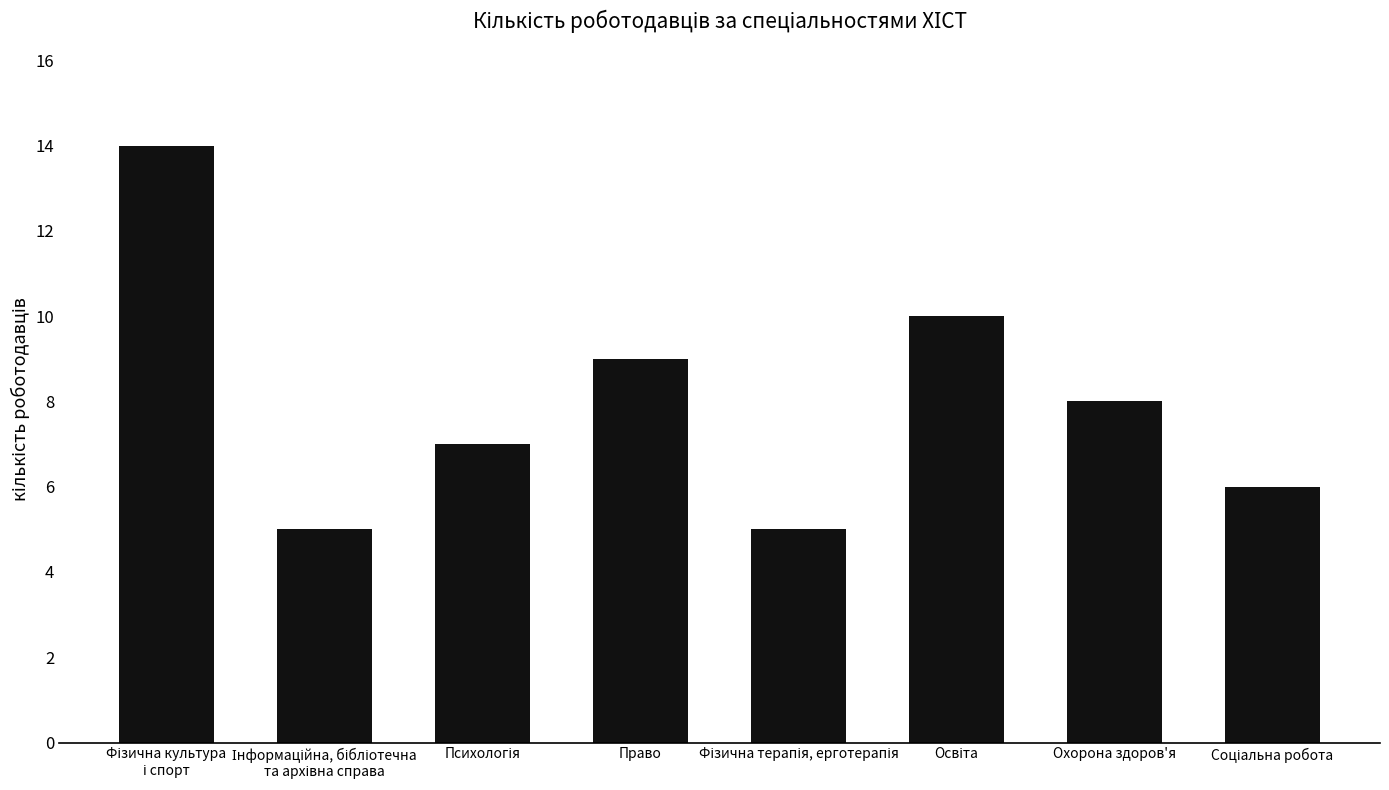

How many series are shown in this chart?

1